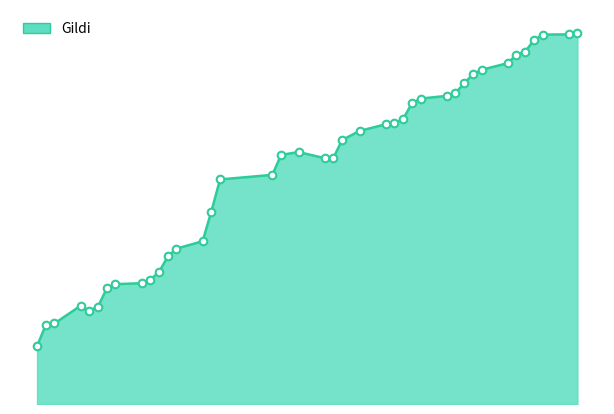

Is this an area chart (filled region under the line)?

Yes